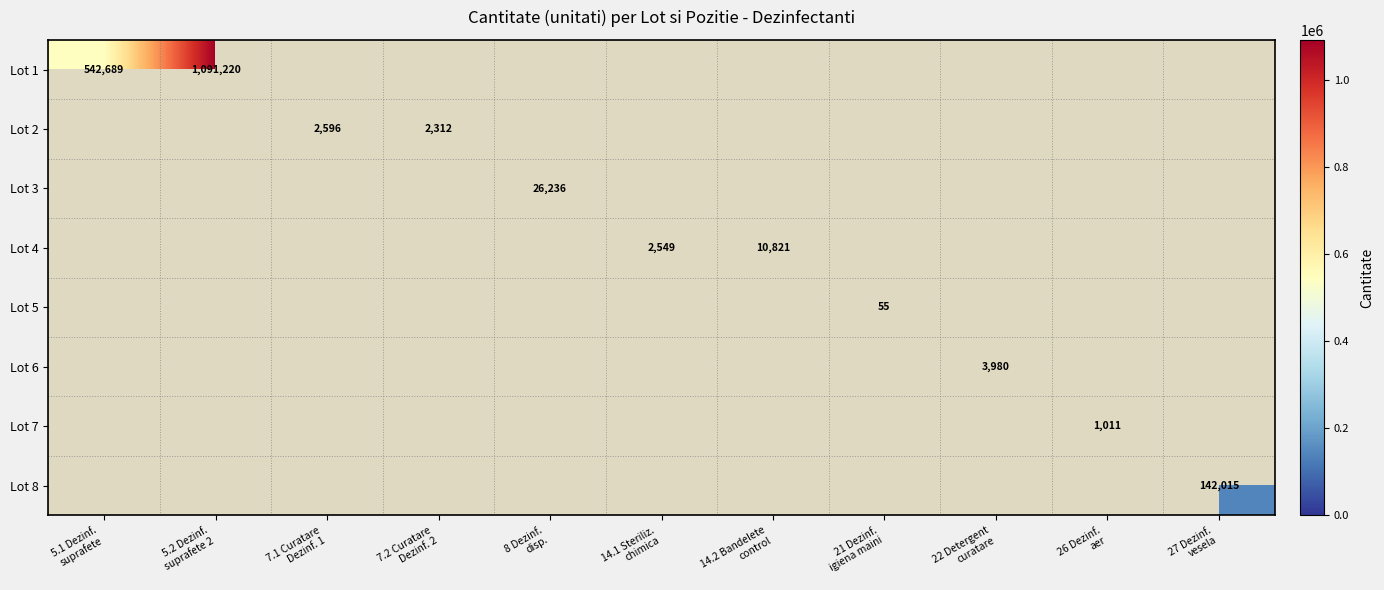

What is the maximum value shown in the chart?

1091220.0